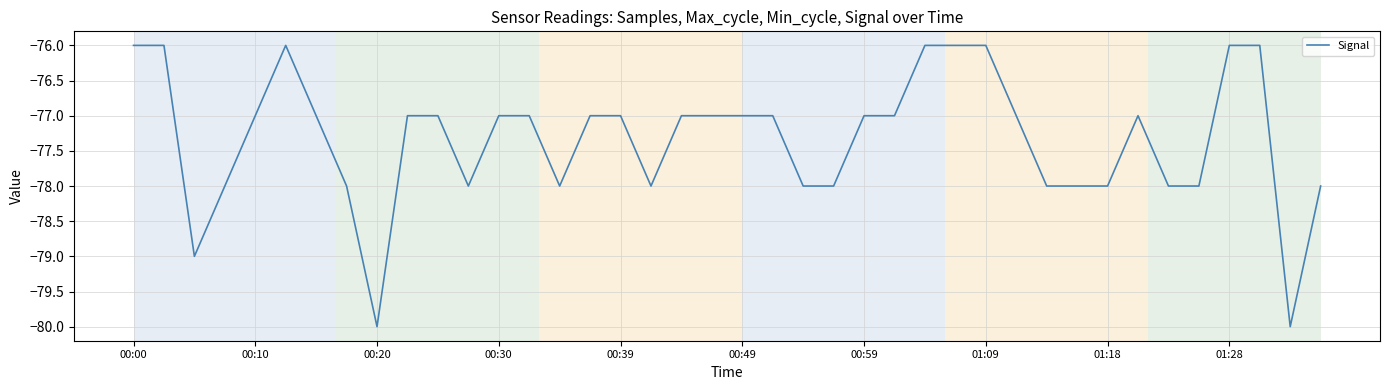

What is the maximum value shown in the chart?

-76